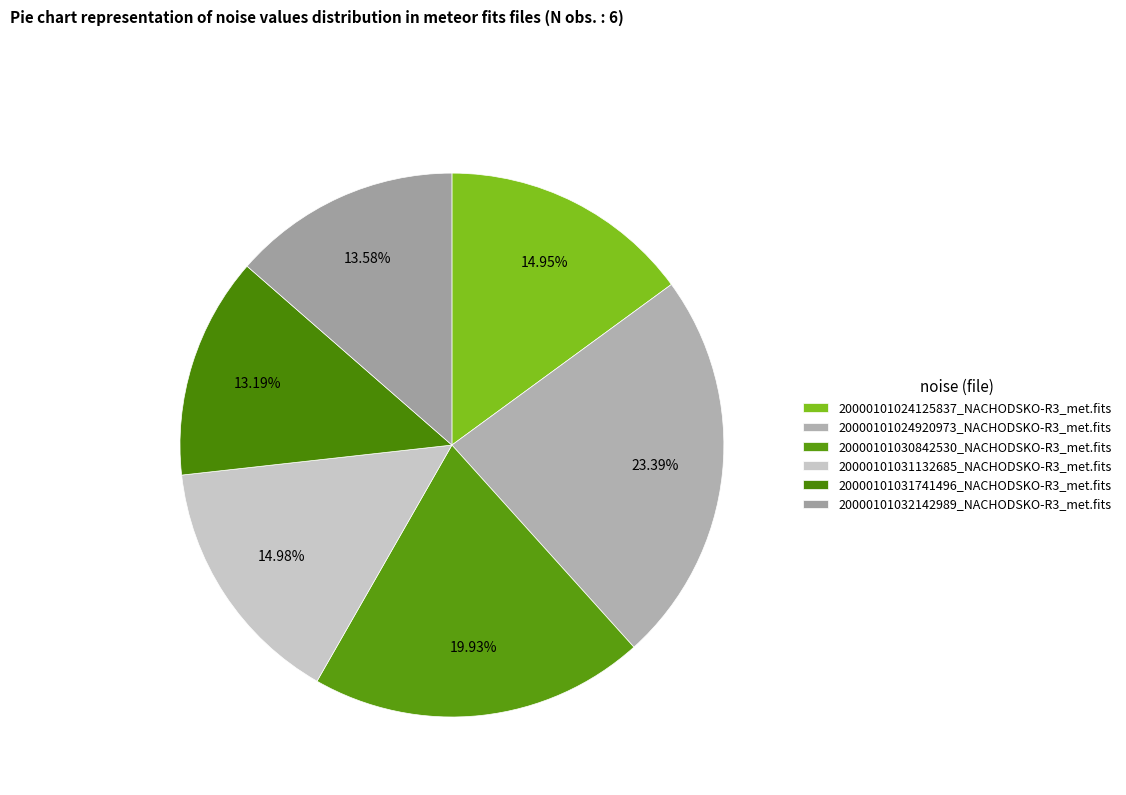

Which slice is the smallest?

20000101031741496_NACHODSKO-R3_met.fits